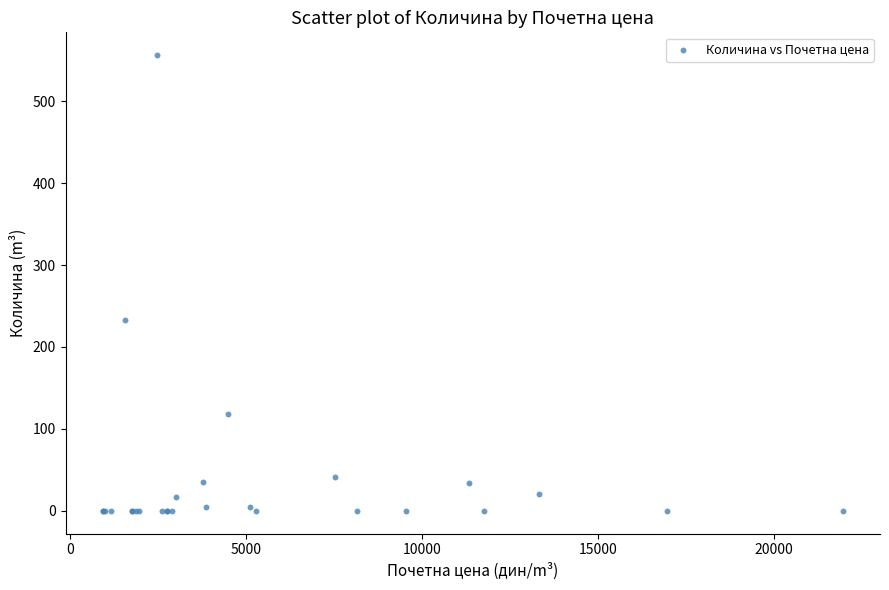

What Y value in the scatter plot is closest to 278?

232.7